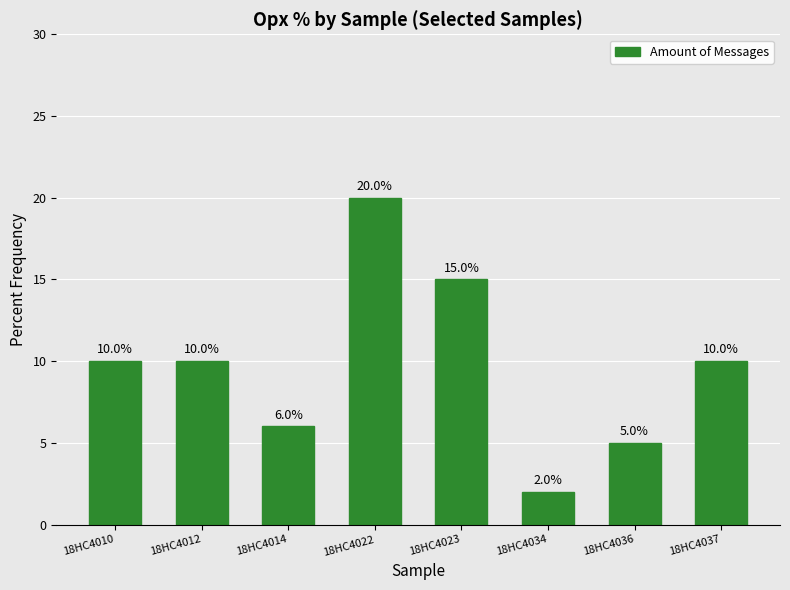

What is the value of the 8th bar from the left?

10